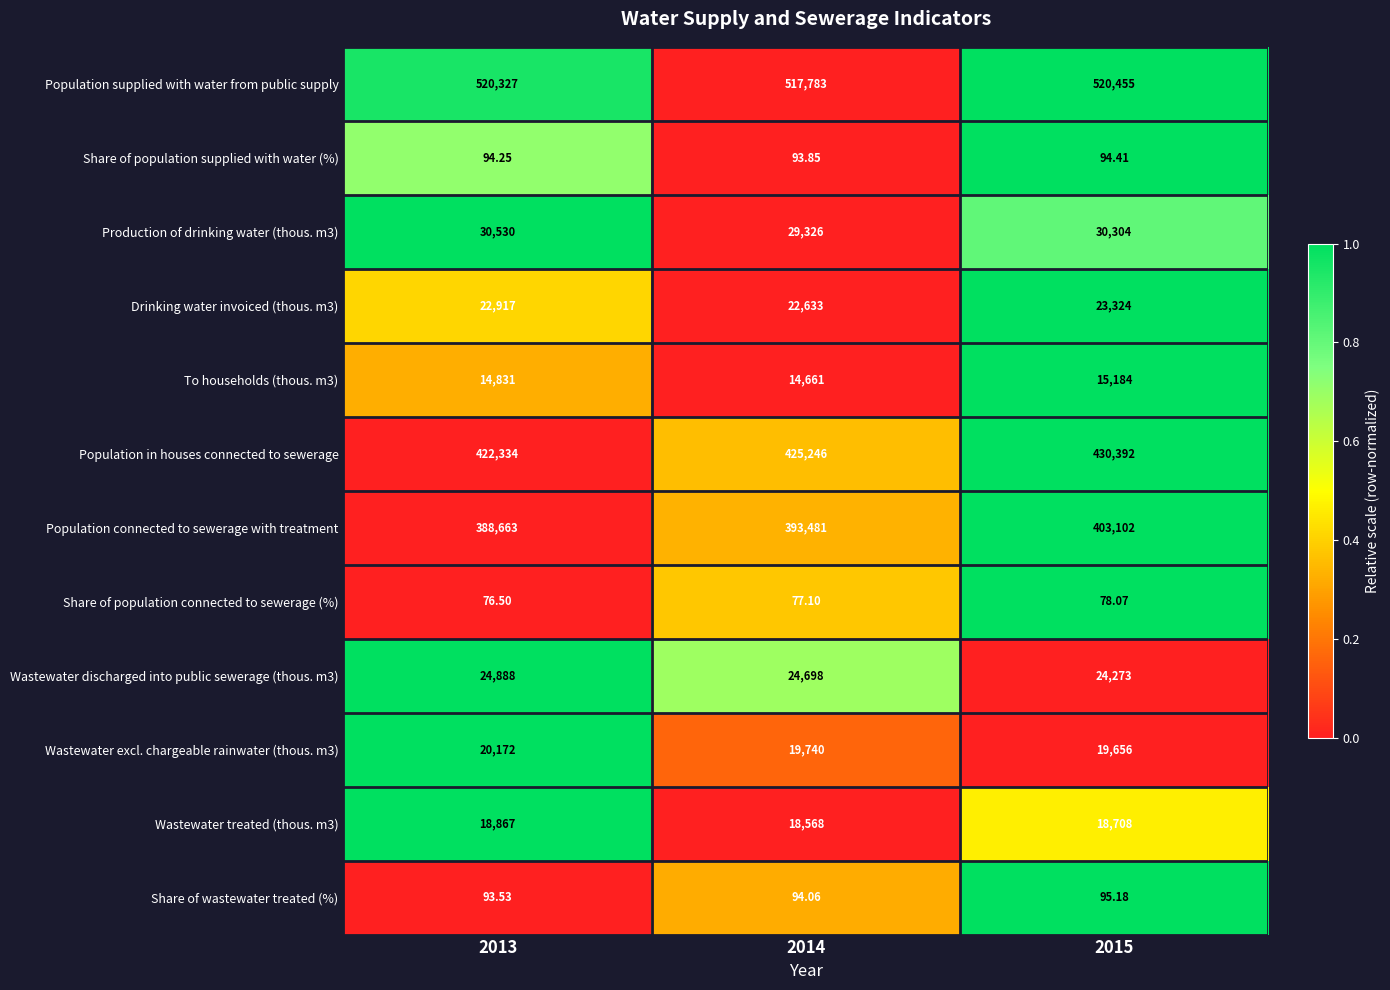

What is the greatest value displayed?

520455.0